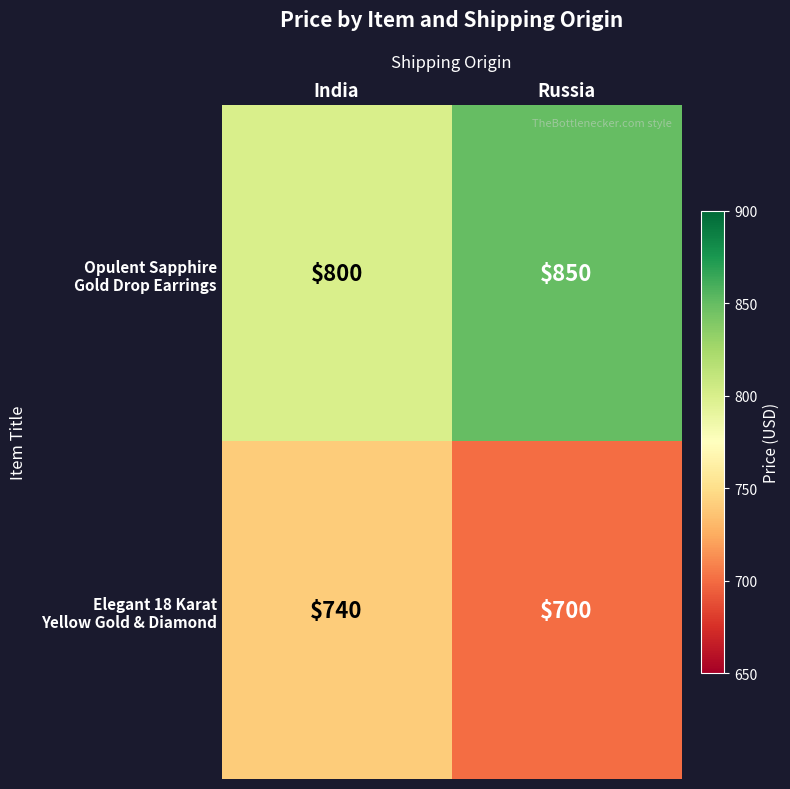

What is the difference between the highest and lowest values at India?

60